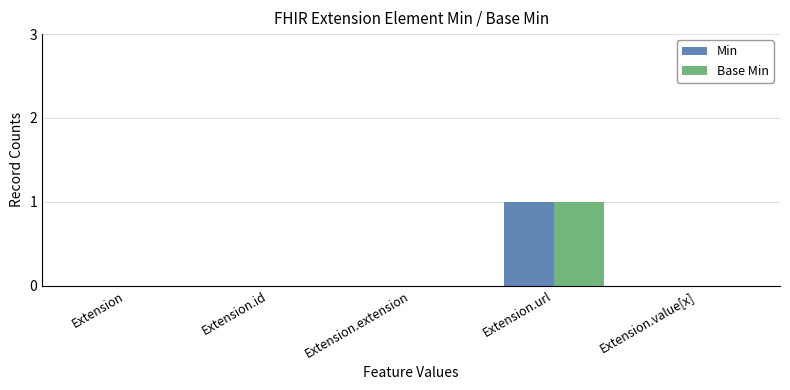

Is it true that Base Min equals -1 at Extension.extension?

False